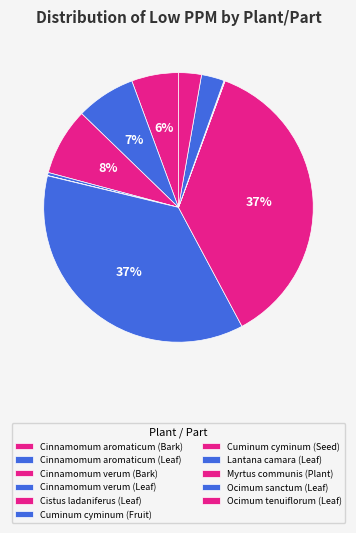

Which slice is the largest?

Cuminum cyminum (Fruit)